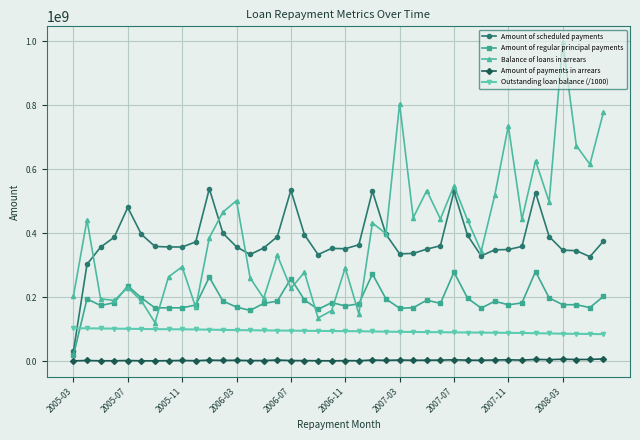

What is the maximum value shown in the chart?

996402901.0